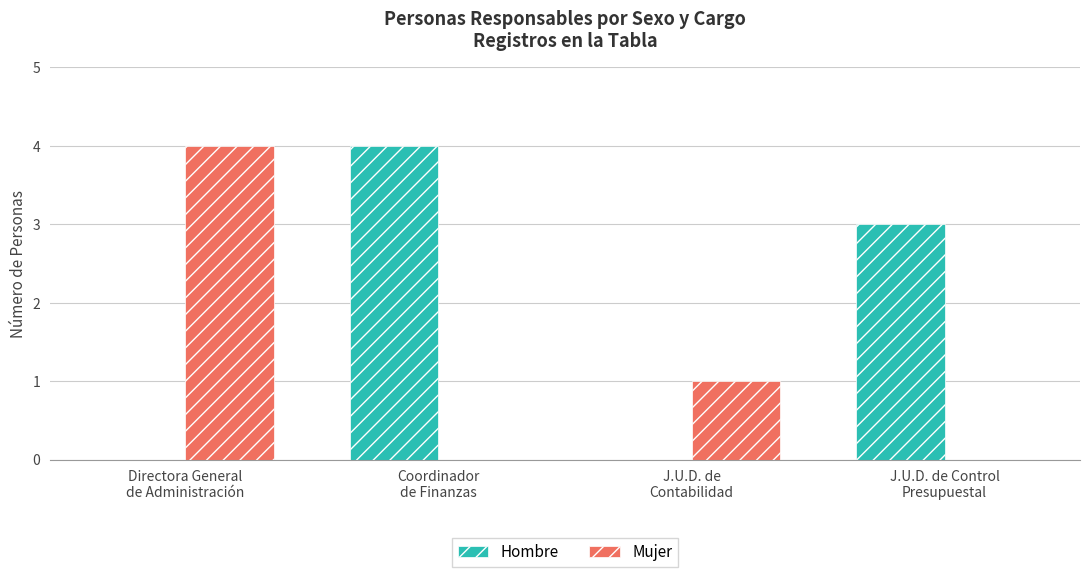

Reading right to left, list all the values displayed in this chart.

Hombre: J.U.D. de Control
Presupuestal=3	J.U.D. de
Contabilidad=0	Coordinador
de Finanzas=4	Directora General
de Administración=0
Mujer: J.U.D. de Control
Presupuestal=0	J.U.D. de
Contabilidad=1	Coordinador
de Finanzas=0	Directora General
de Administración=4